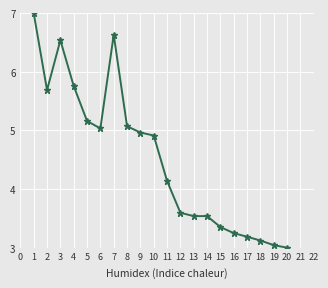

What is the difference between the maximum and second lowest values?

4.0